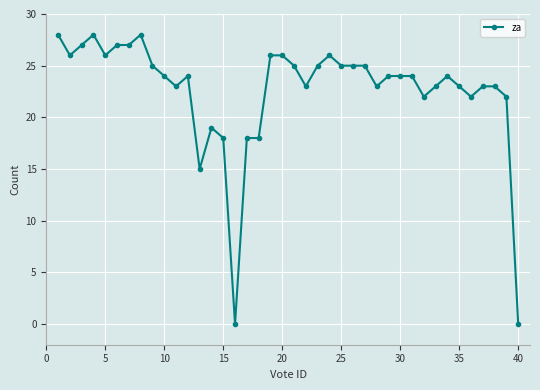

What is the difference between the second highest and second lowest values?

28